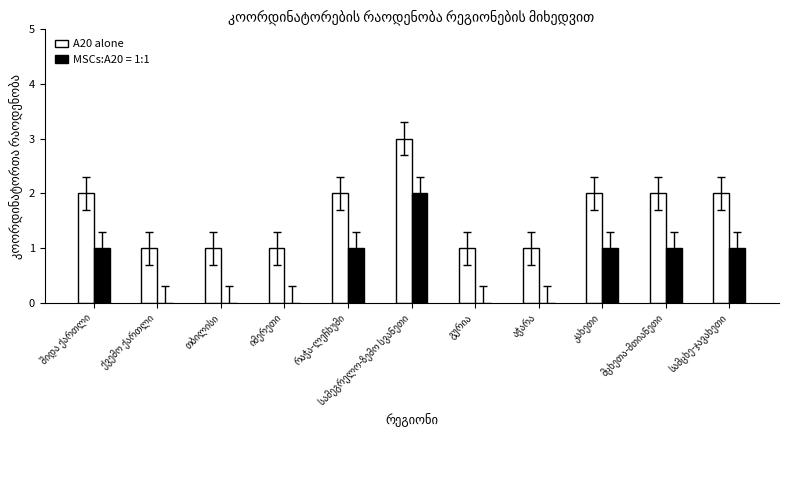

What is the highest value of the A20 alone series?

3